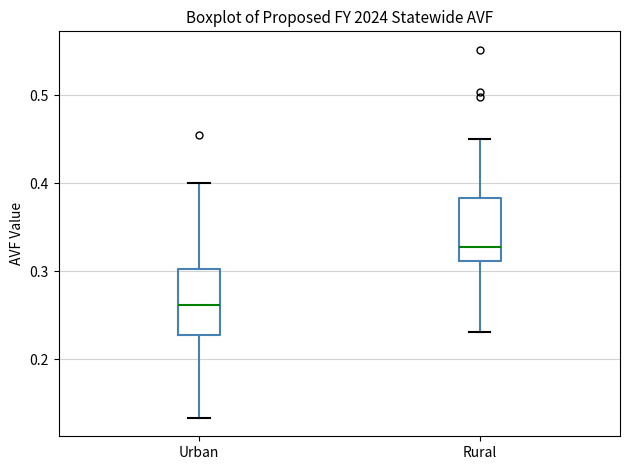

Which box's median line is the lowest?

Urban